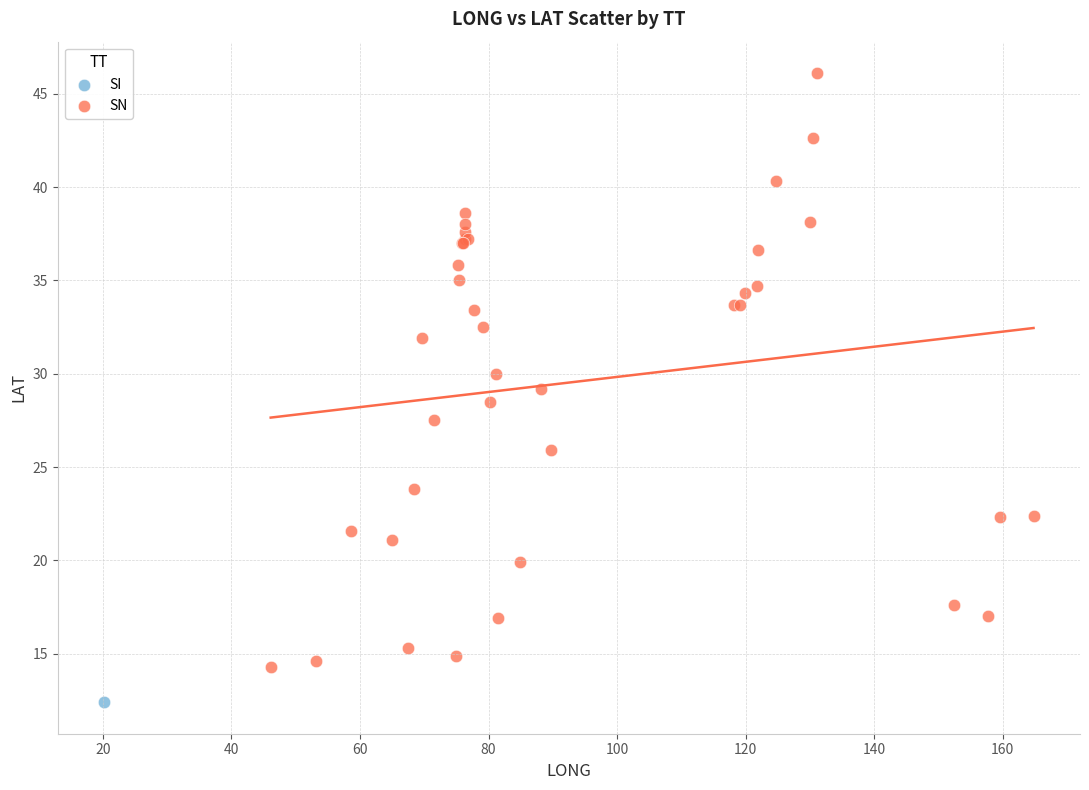

What are all the series names shown in the legend?

SI, SN